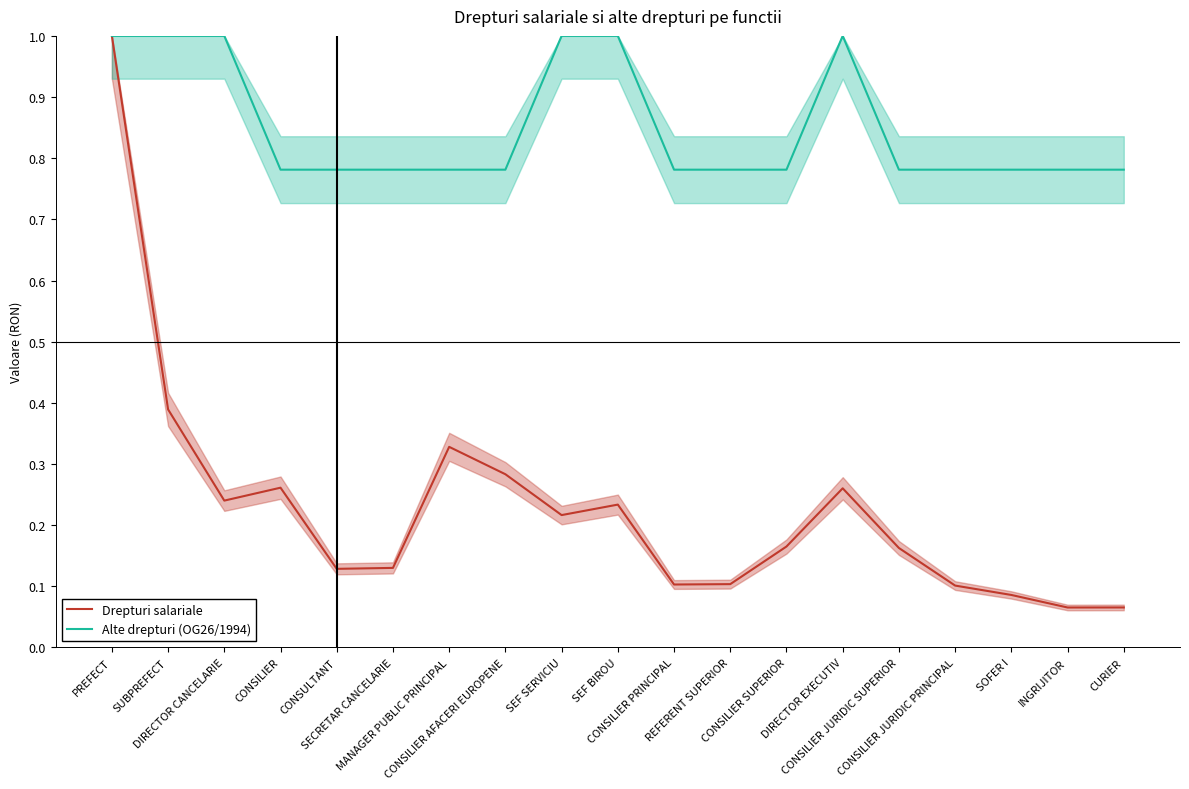

What is the lowest value of the Drepturi salariale series?

0.1